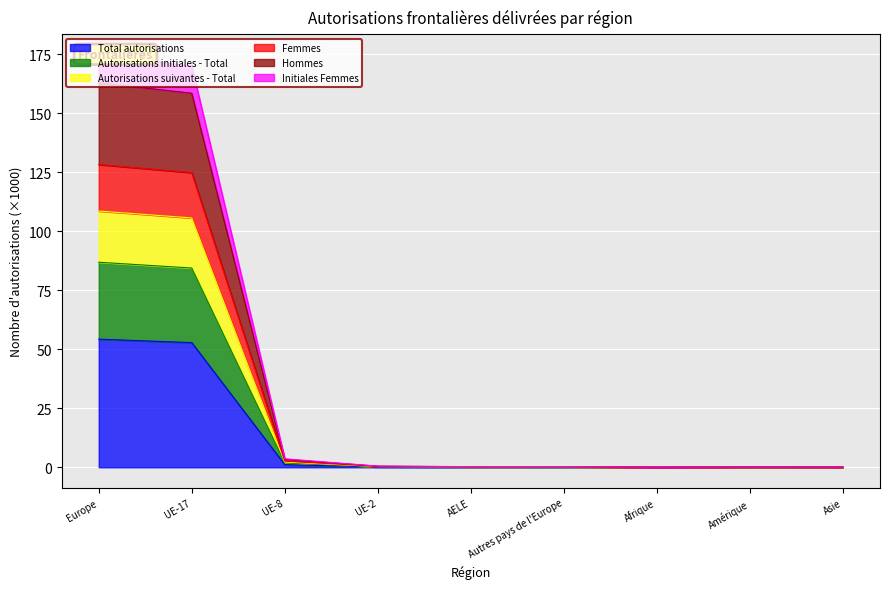

What is the maximum value for Total autorisations?

54.3